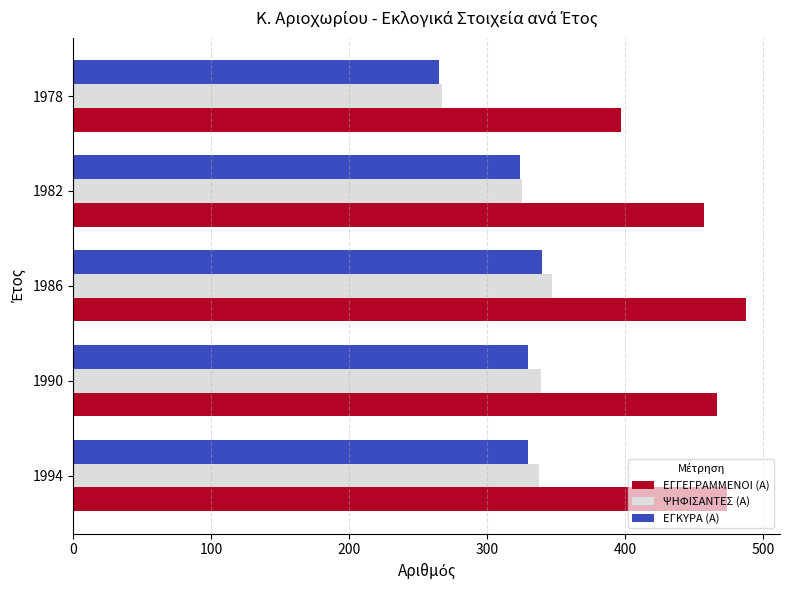

Which series has the largest total across all categories?

ΕΓΓΕΓΡΑΜΜΕΝΟΙ (Α)